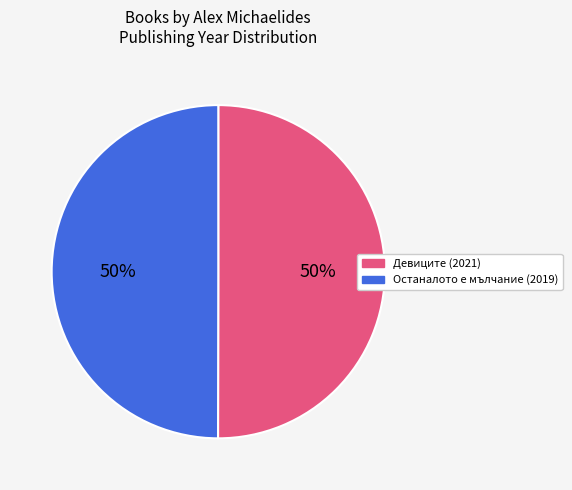

To the nearest percent, what percentage of the pie is Останалото е мълчание (2019)?

50%